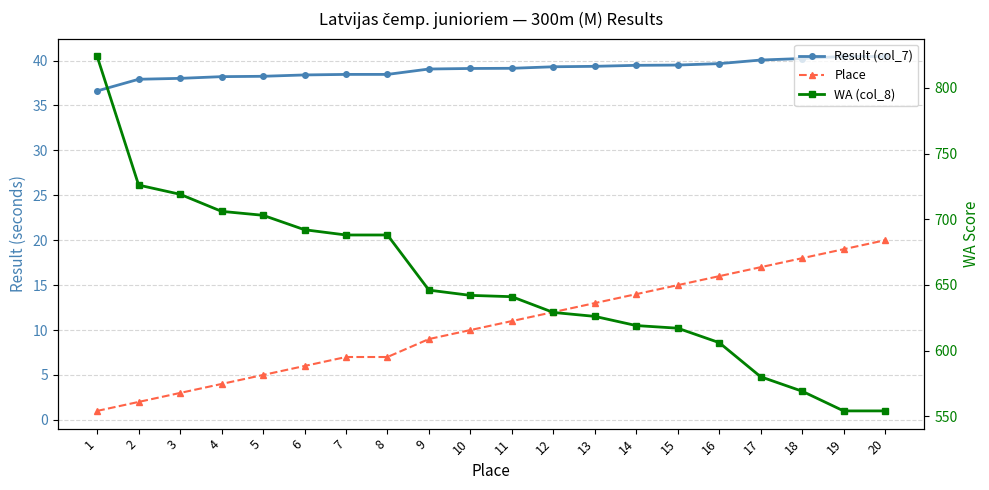

What is the value of the Place point at the 6th from the left?

6.0